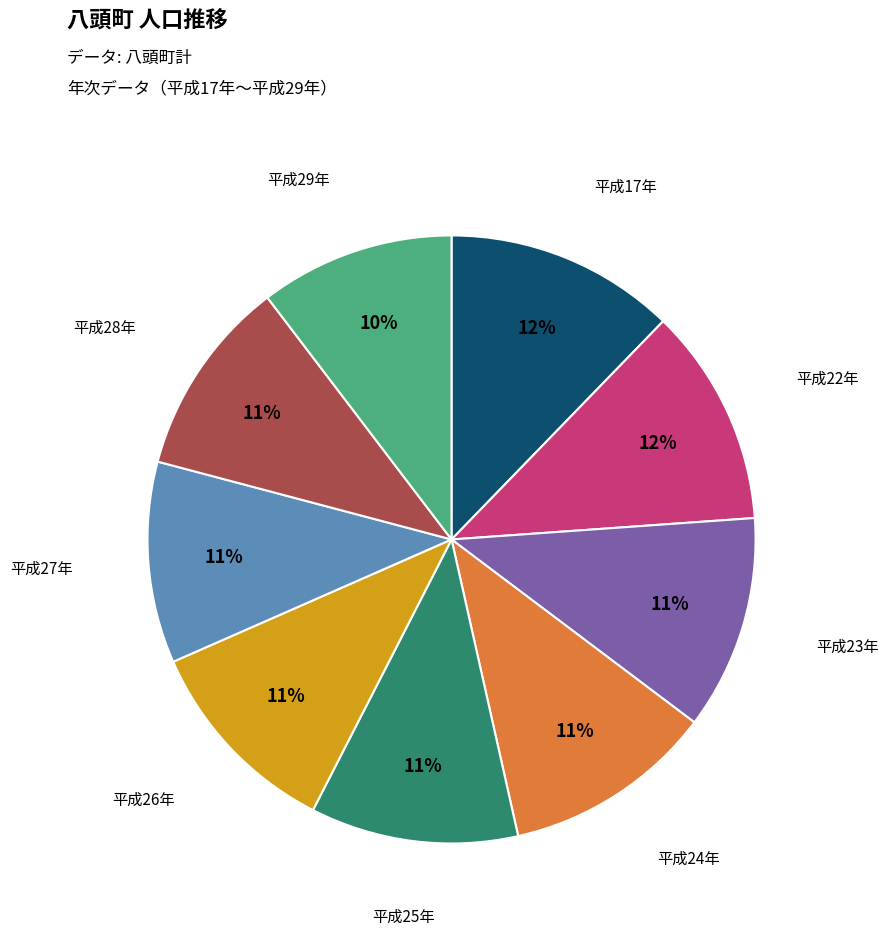

To the nearest percent, what is the difference between the largest and smallest slice percentages?

2%